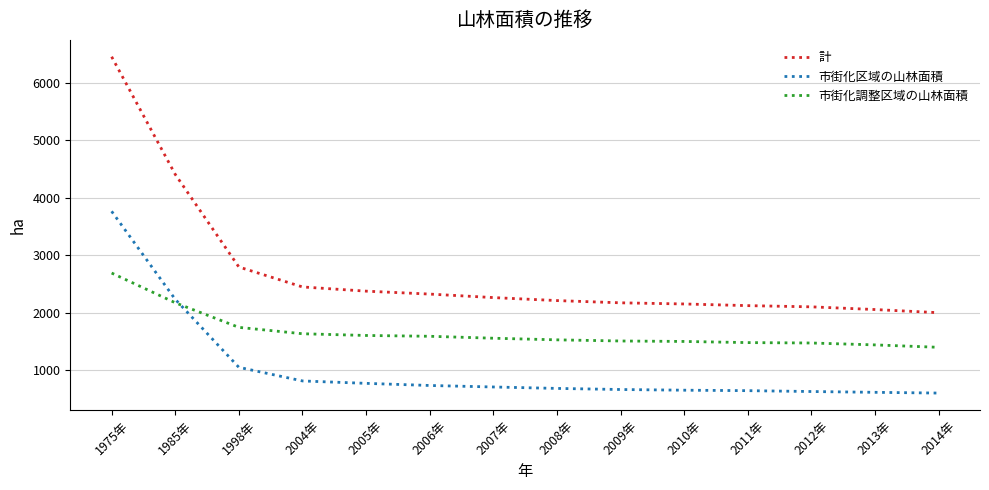

What is the sum of all 市街化調整区域の山林面積 values?

23319